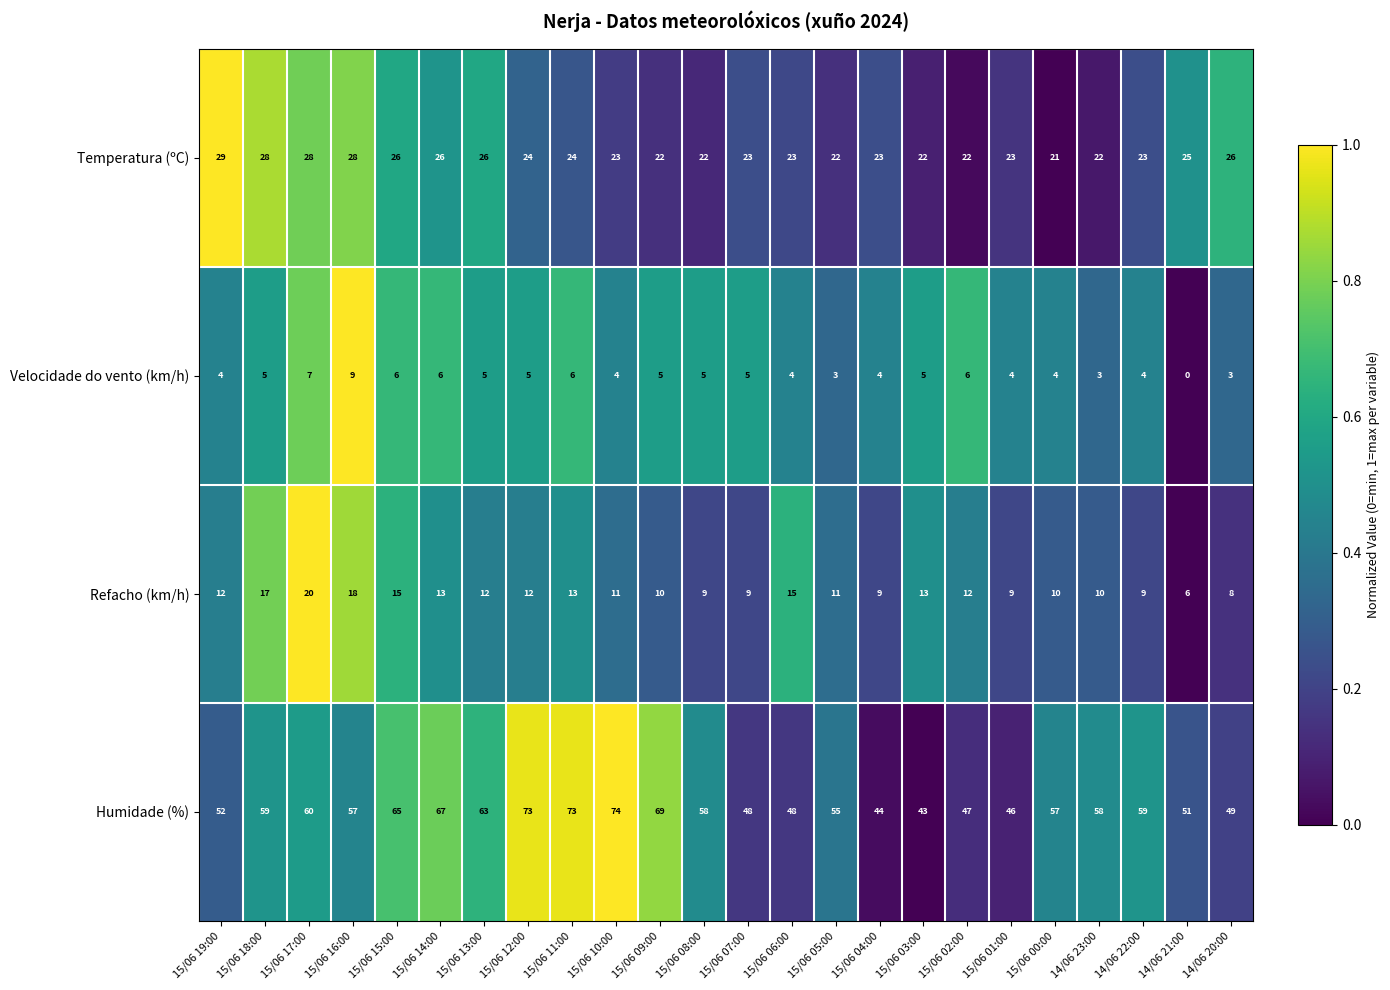

Which category has the lowest value in the Humidade (%) series?

15/06 03:00